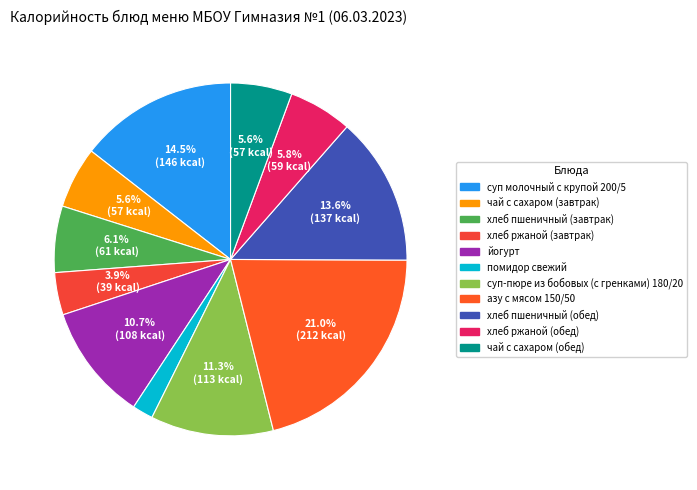

How many segments does this pie chart have?

11